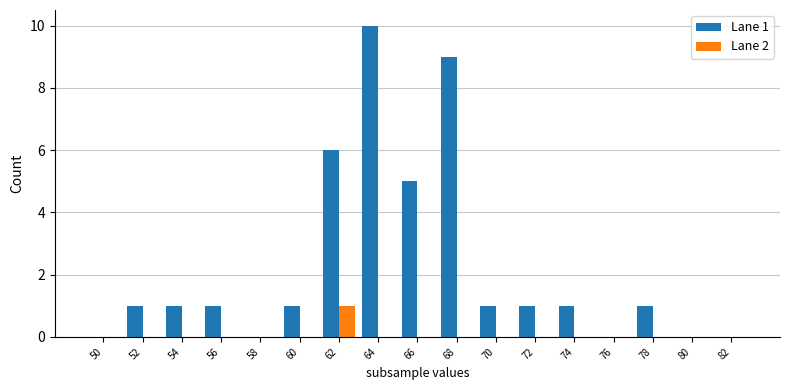

At which category is the sum across all series the highest?

64